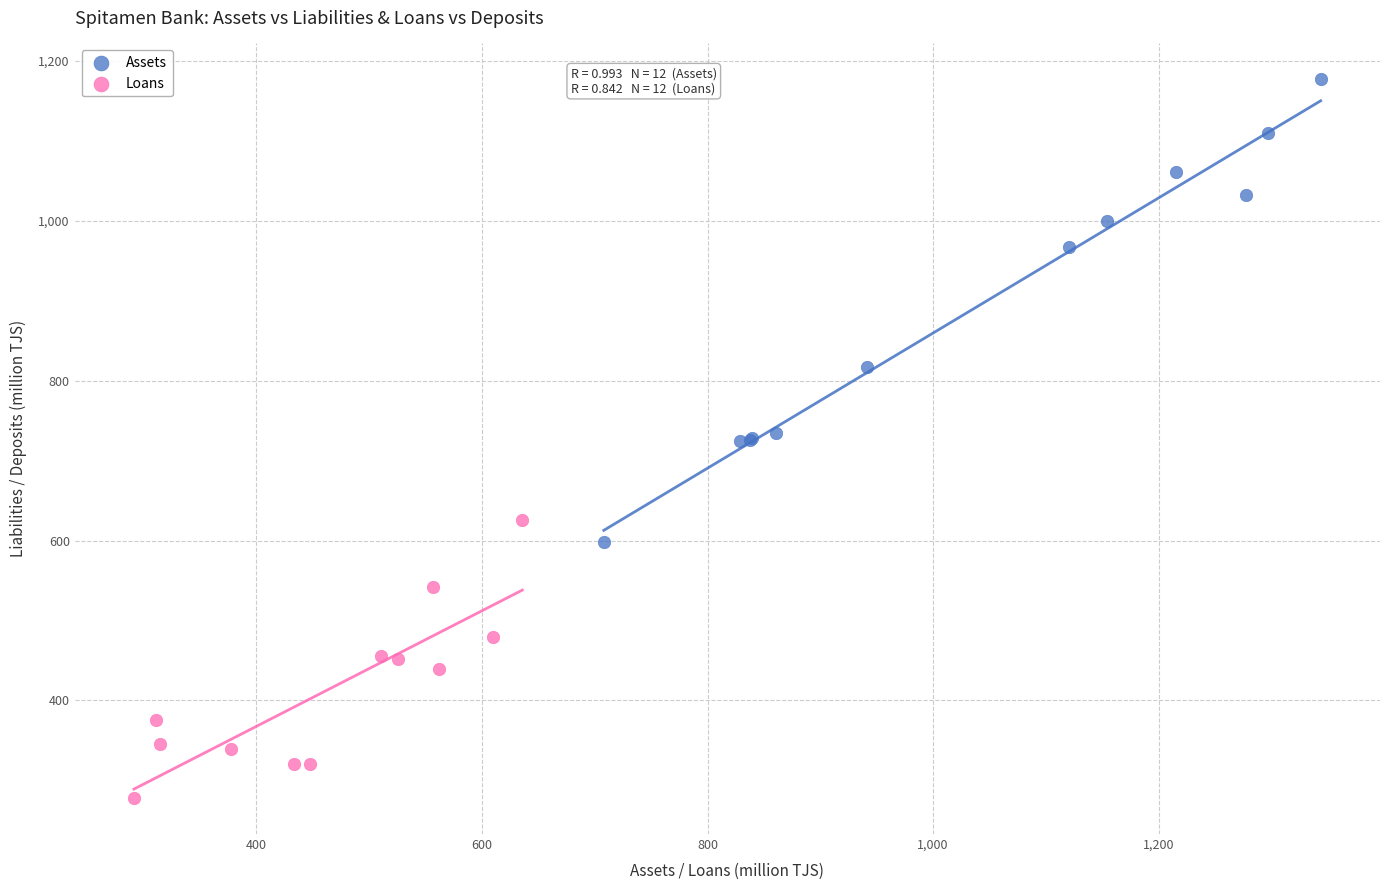

Which series contains the highest Y value?

Assets